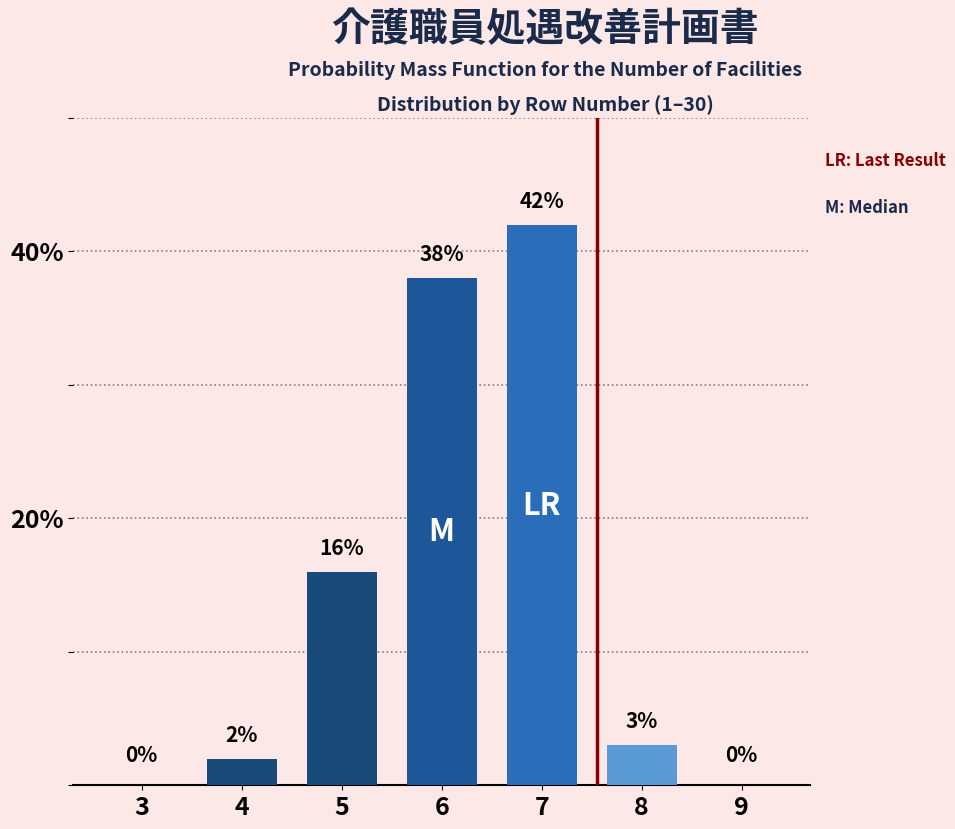

Reading left to right, transcribe all the data shown in this chart.

3=0	4=2	5=16	6=38	7=42	8=3	9=0